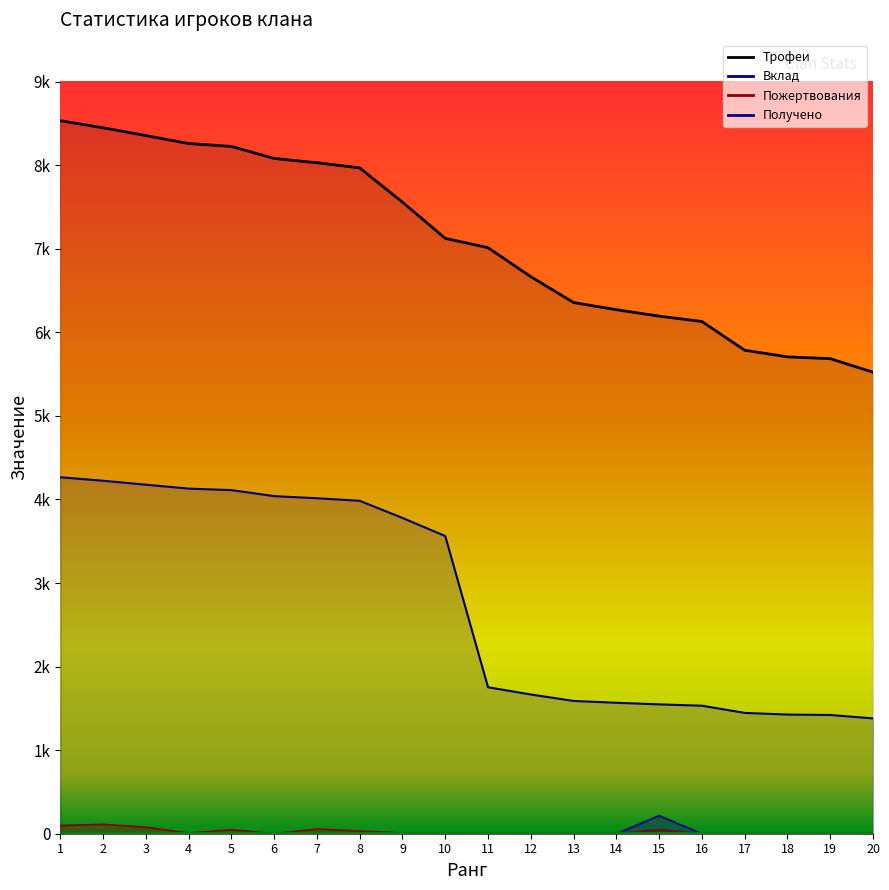

Which series has the widest spread of values?

Трофеи